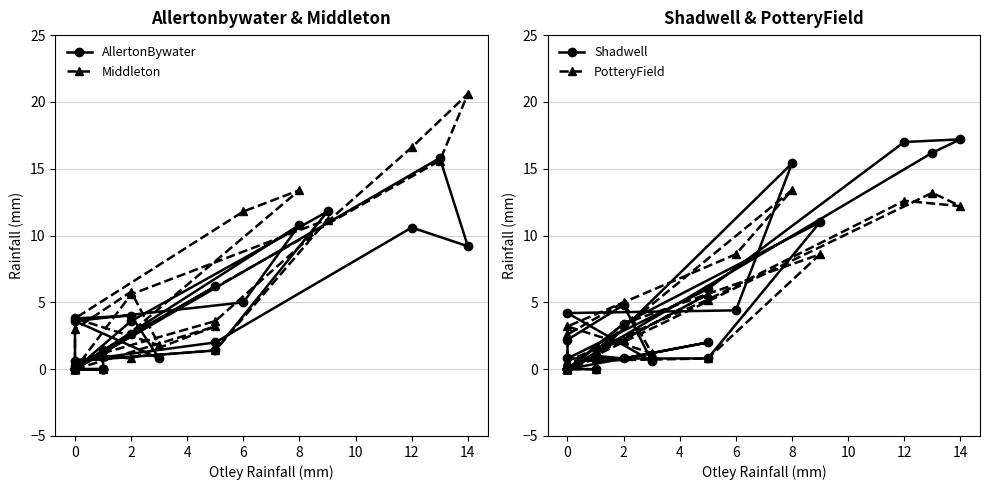

Does the chart have visible grid lines?

Yes